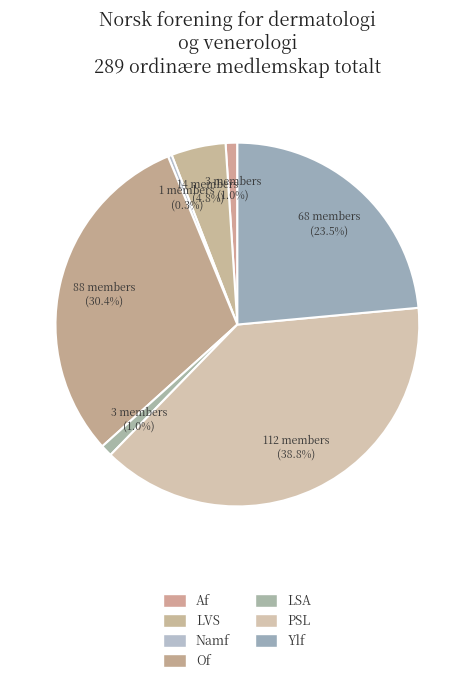

How many slices are in this pie chart?

7